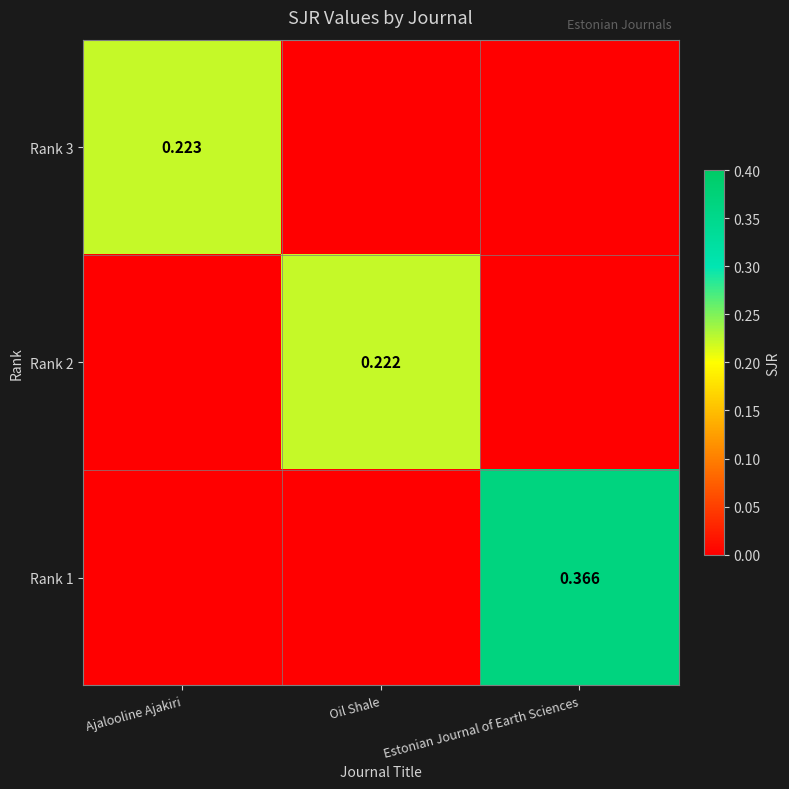

What is the difference between the highest and lowest values at Ajalooline Ajakiri?

0.2